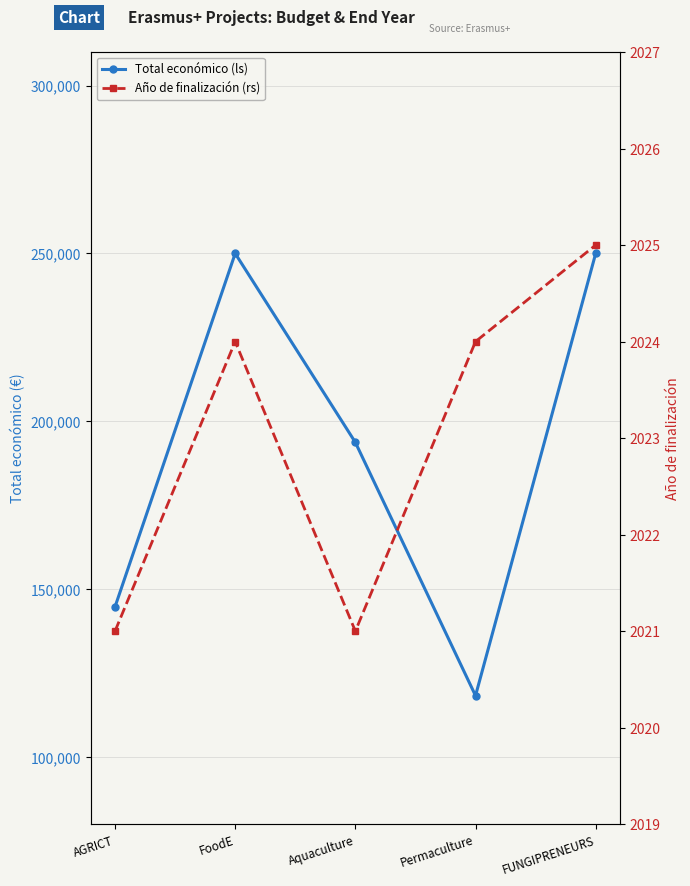

How many Total económico (ls) values are between 144750 and 250000?

4